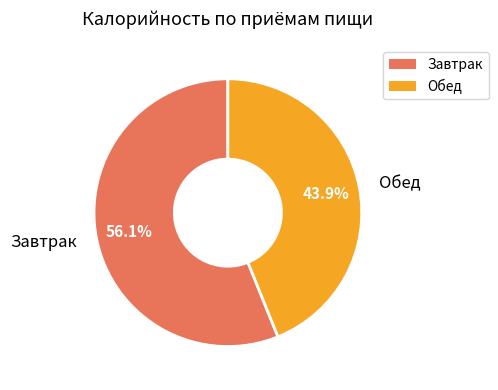

What is the ratio of the value at Обед to the value at Завтрак?

0.8